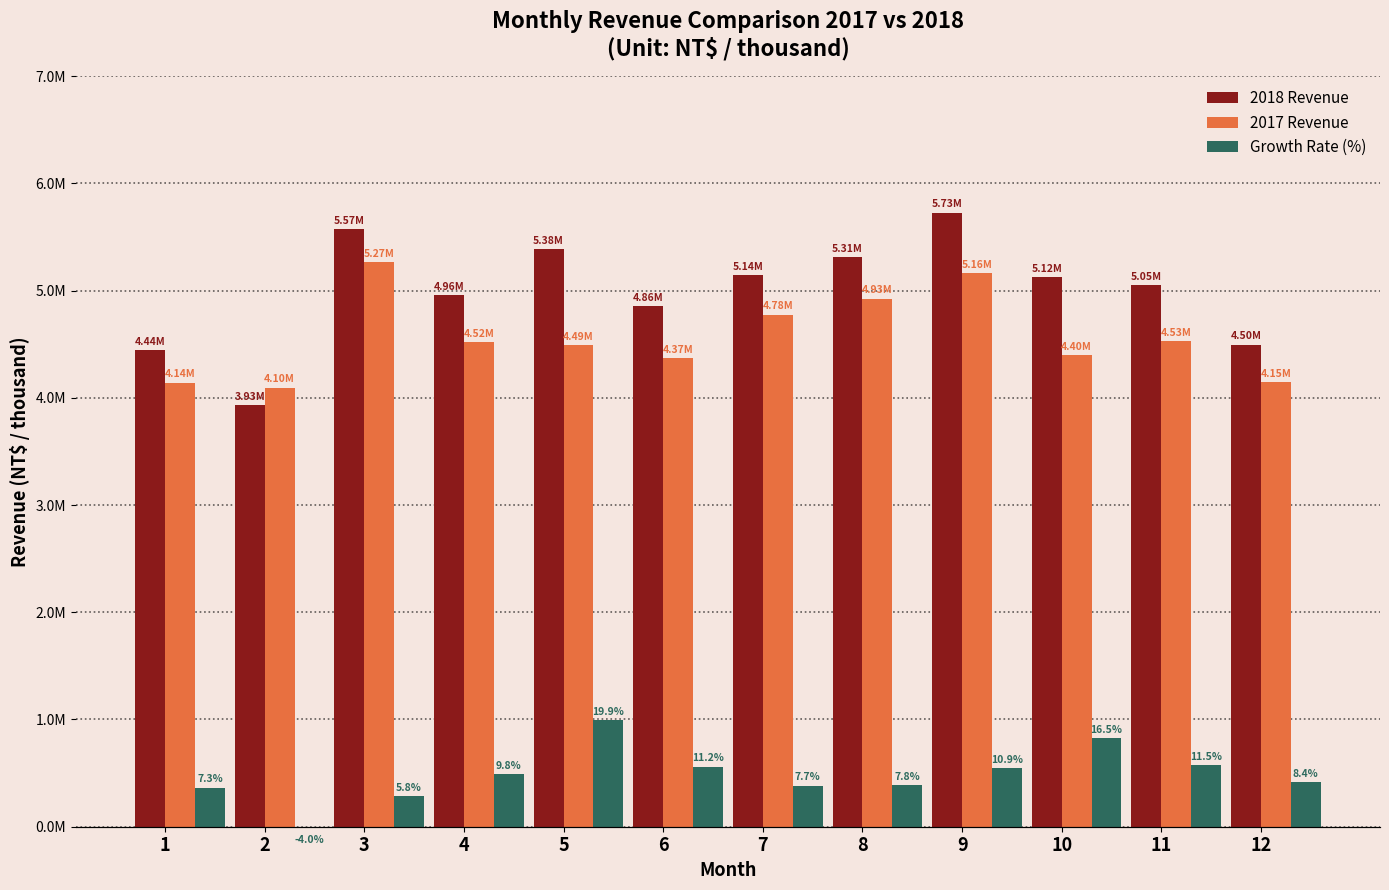

What is the total value across all series at 8?

10627265.0